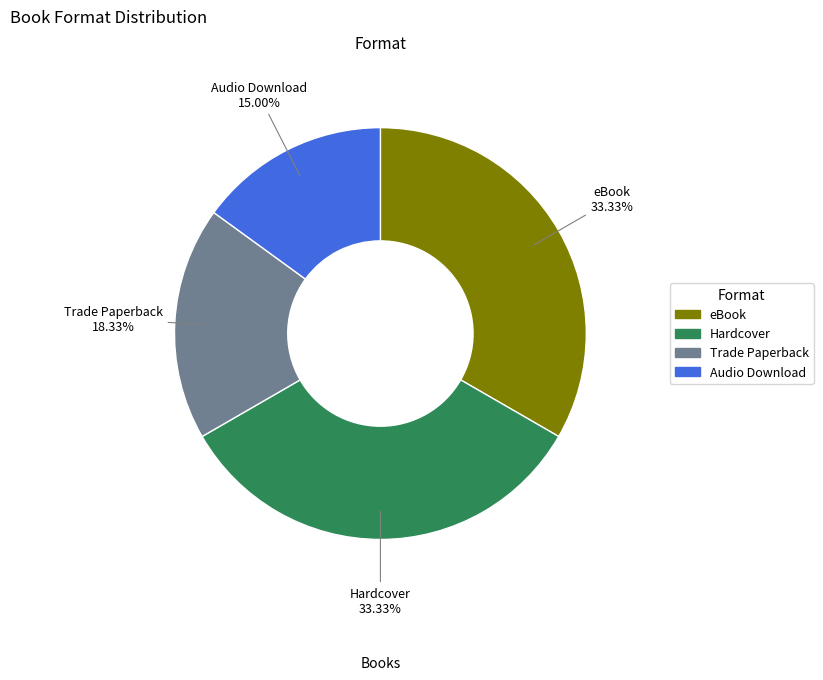

Which has a higher value, Trade Paperback or eBook?

eBook